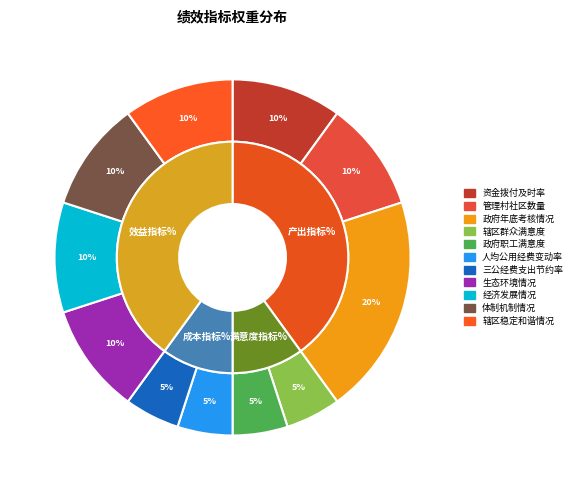

What percentage is the 政府年底考核情况 slice, to the nearest percent?

20%